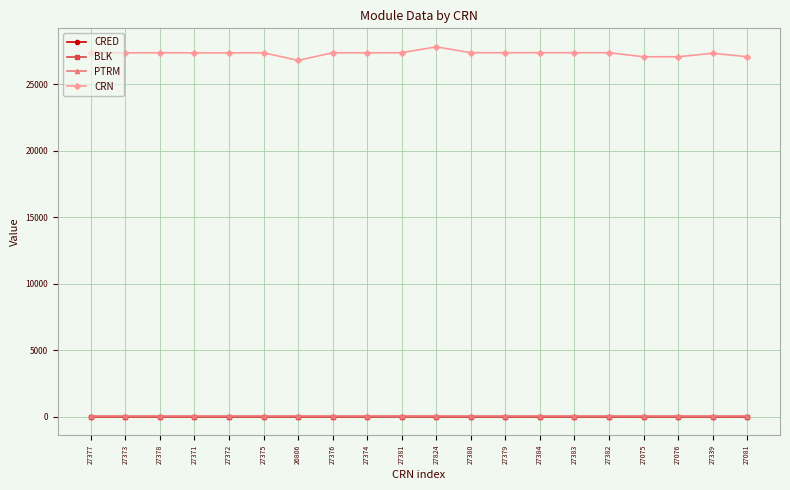

What is the total value across all series at 27373?

27430